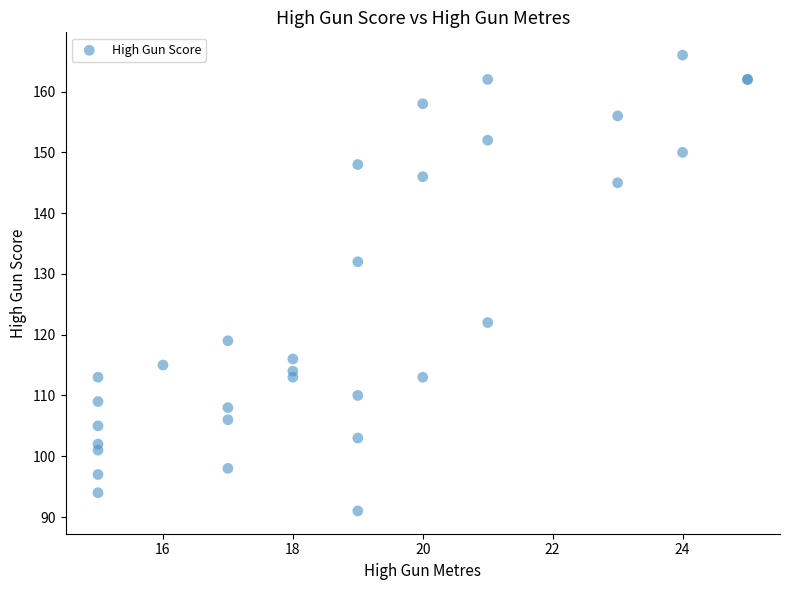

What Y value in the scatter plot is closest to 128?

132